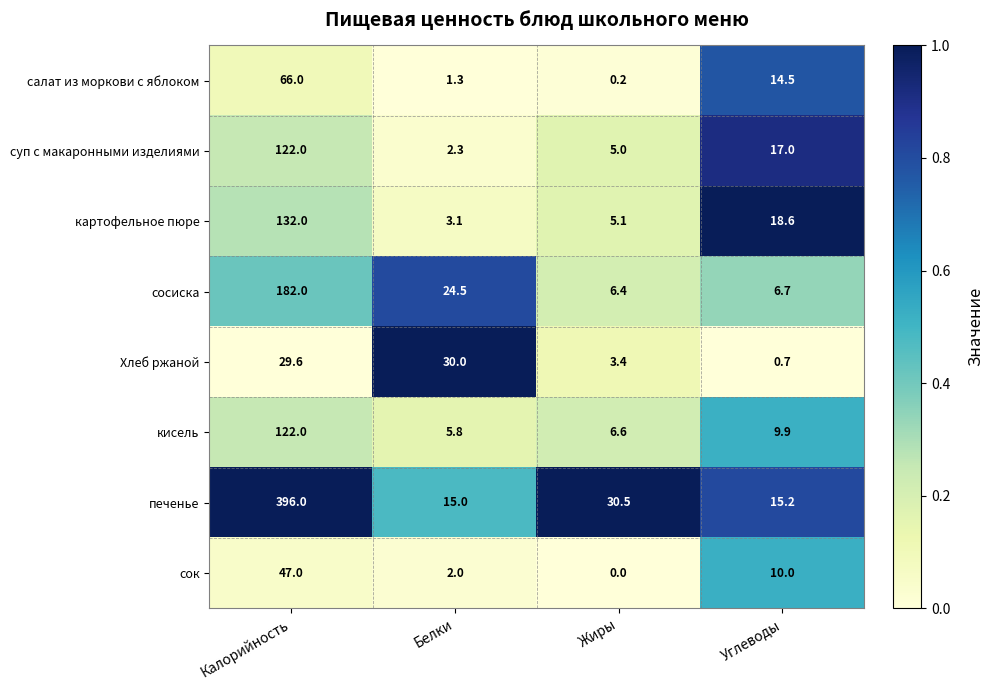

What is the maximum value for Хлеб ржаной?

30.0